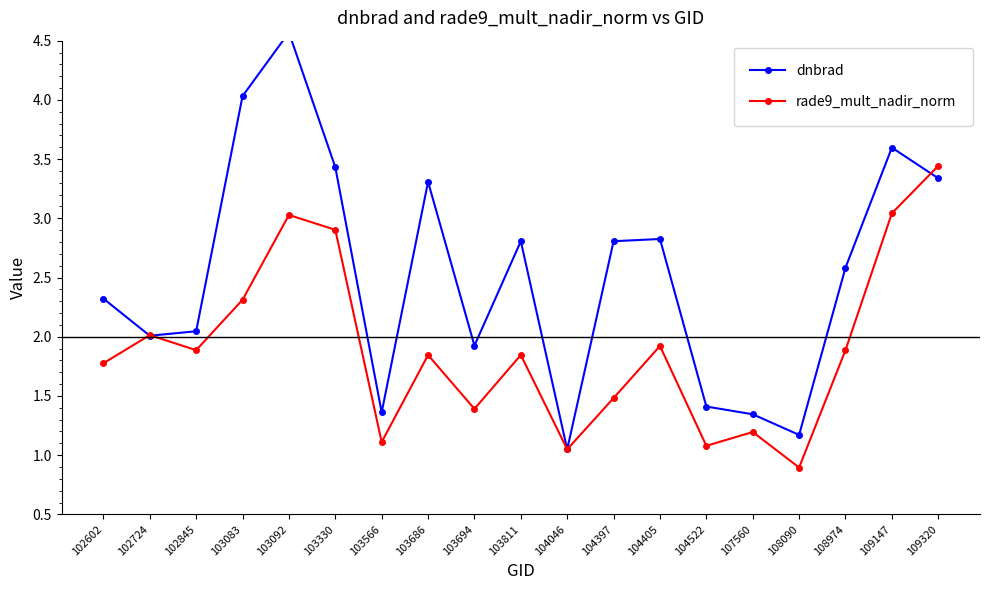

What is the total value across all series at 103811?

4.7